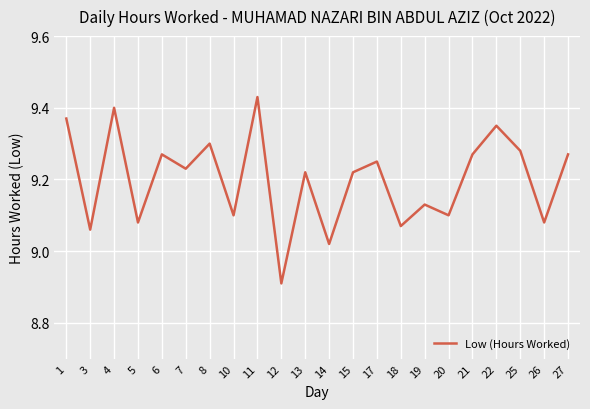

Where is the data nearest to the value 9?

14